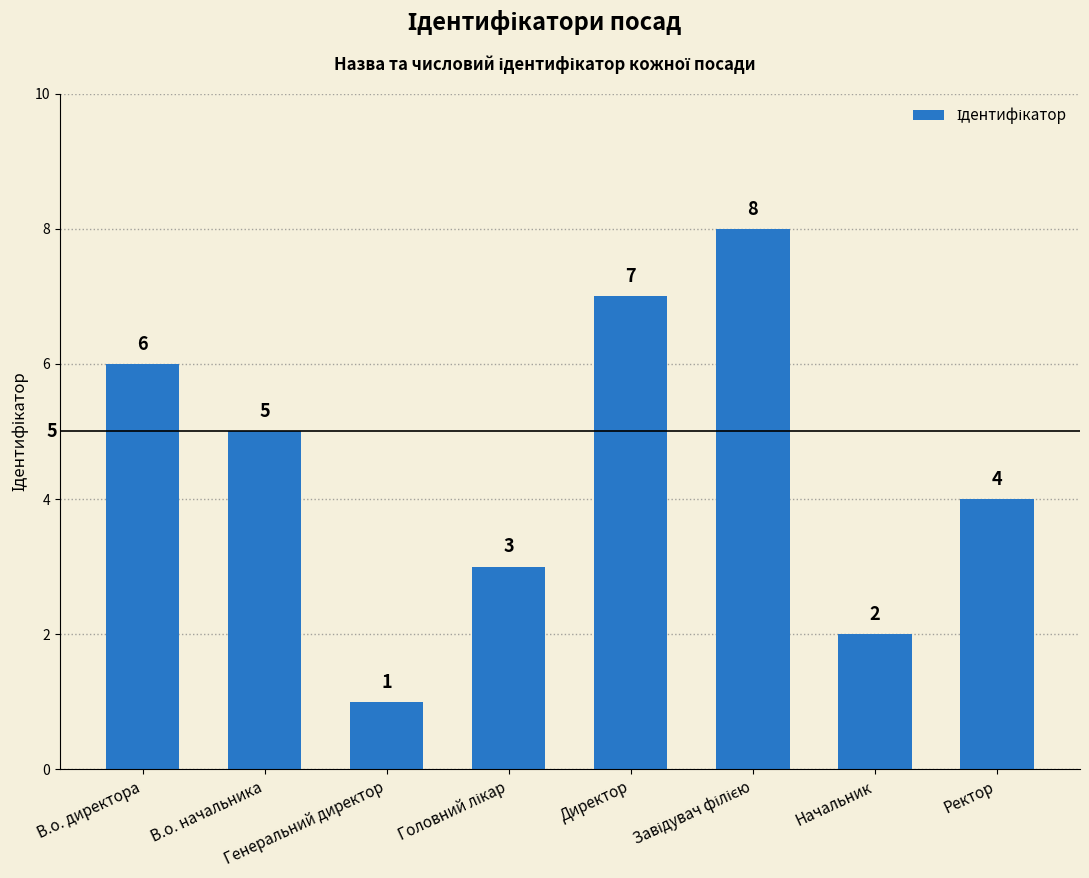

How many values are between 3 and 7?

5